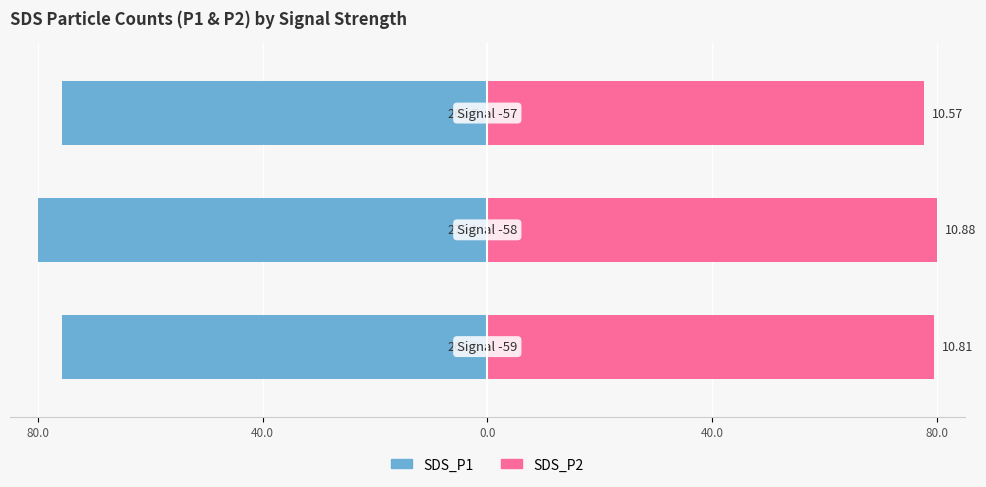

True or false: SDS_P2 has a value of 79.5 at 80.0.

True